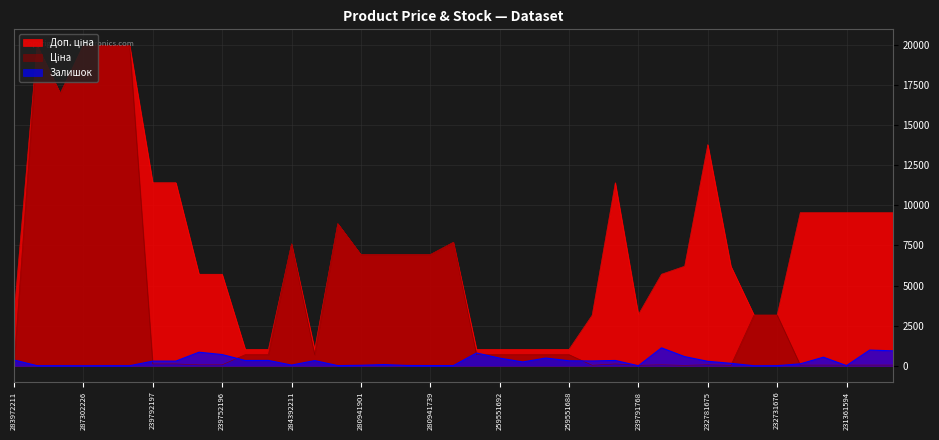

What is the sum of all Доп. ціна values?

298004.7